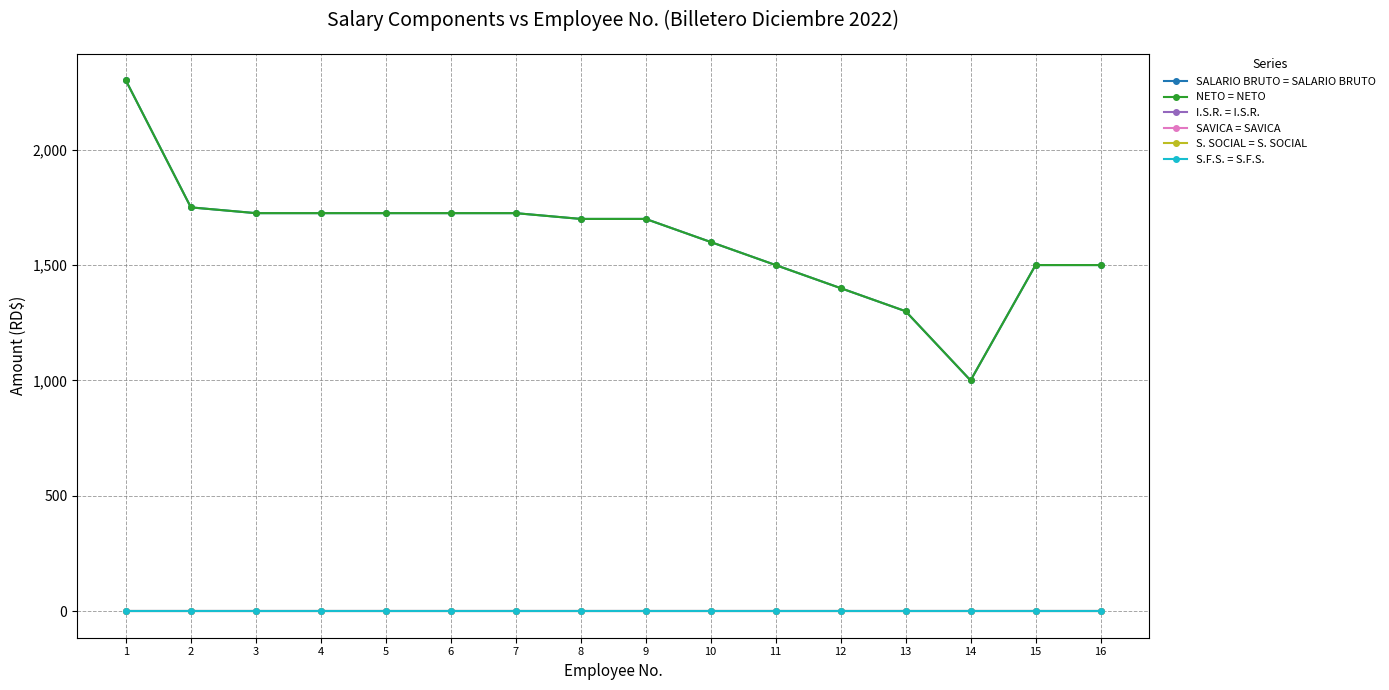

True or false: SALARIO BRUTO = SALARIO BRUTO and S.F.S. = S.F.S. intersect in this chart.

False